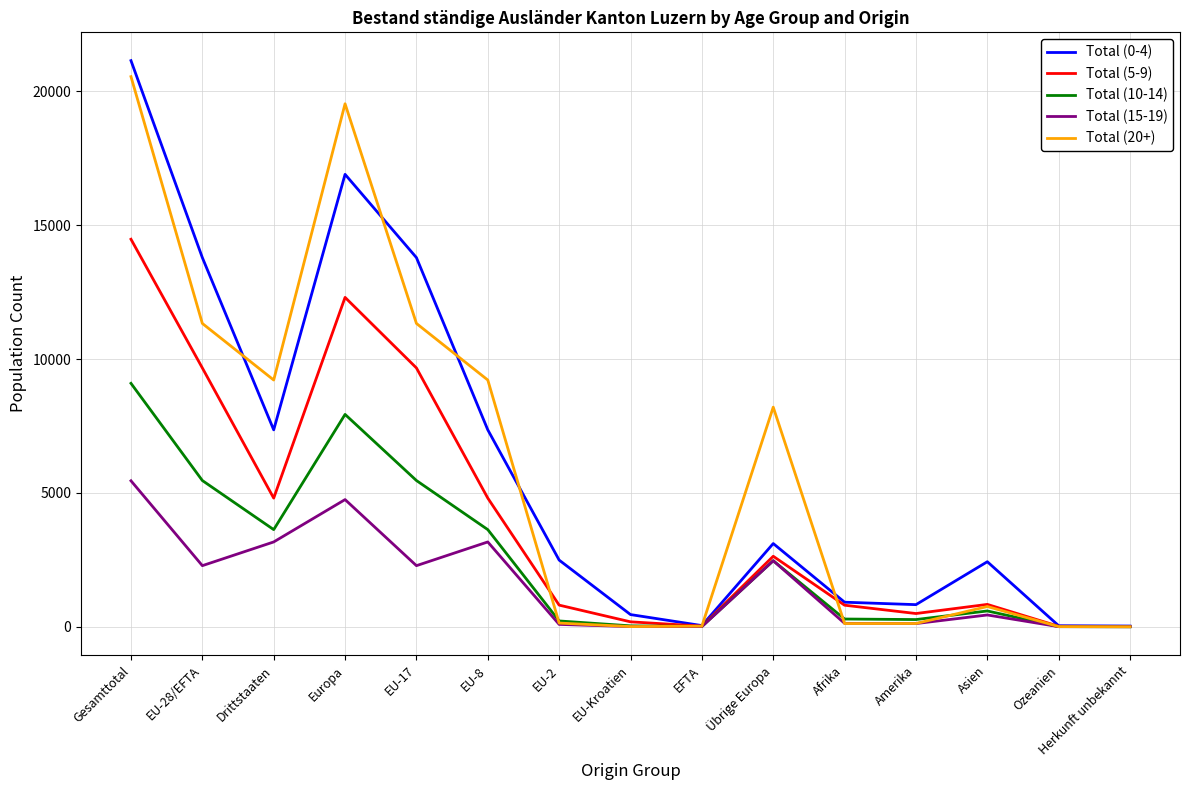

What is the difference between the highest and lowest values at Europa?

14784